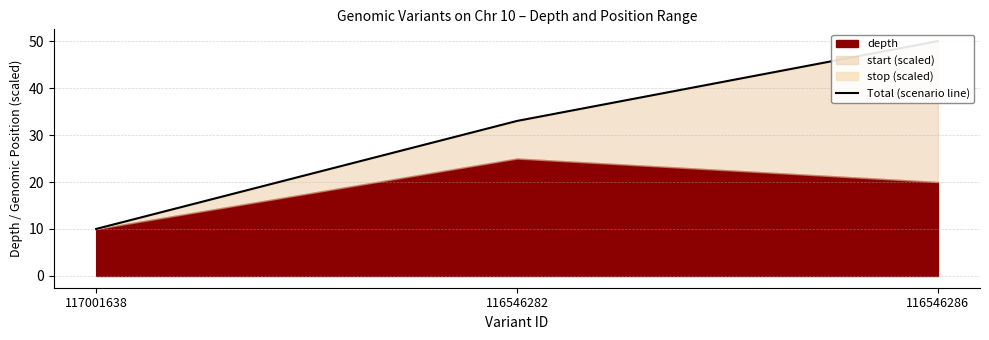

Approximately how many times larger is the value at 117001638 compared to 116546286?

0.2